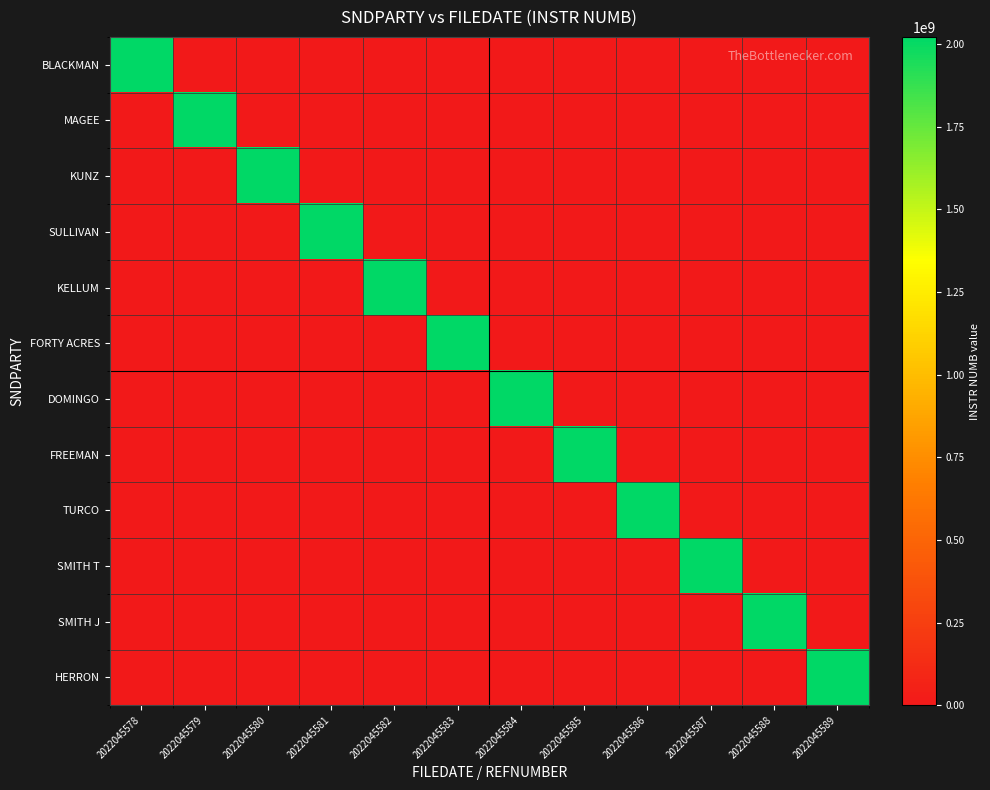

Which series changed the most between 2022045579 and 2022045580?

KUNZ